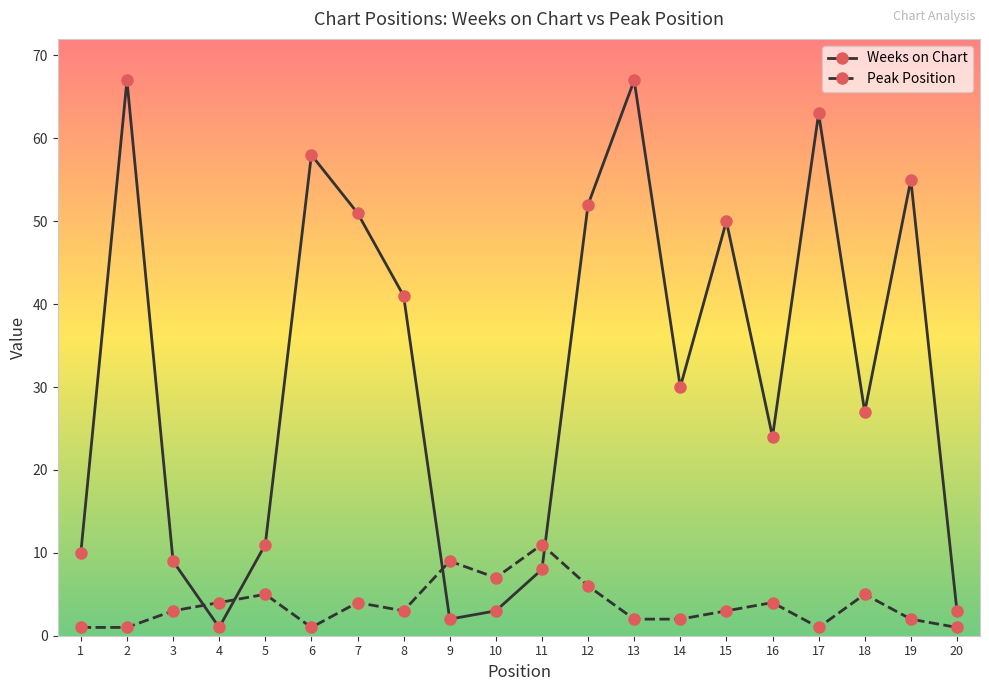

Rank the series by their maximum value, from lowest to highest.

Peak Position, Weeks on Chart